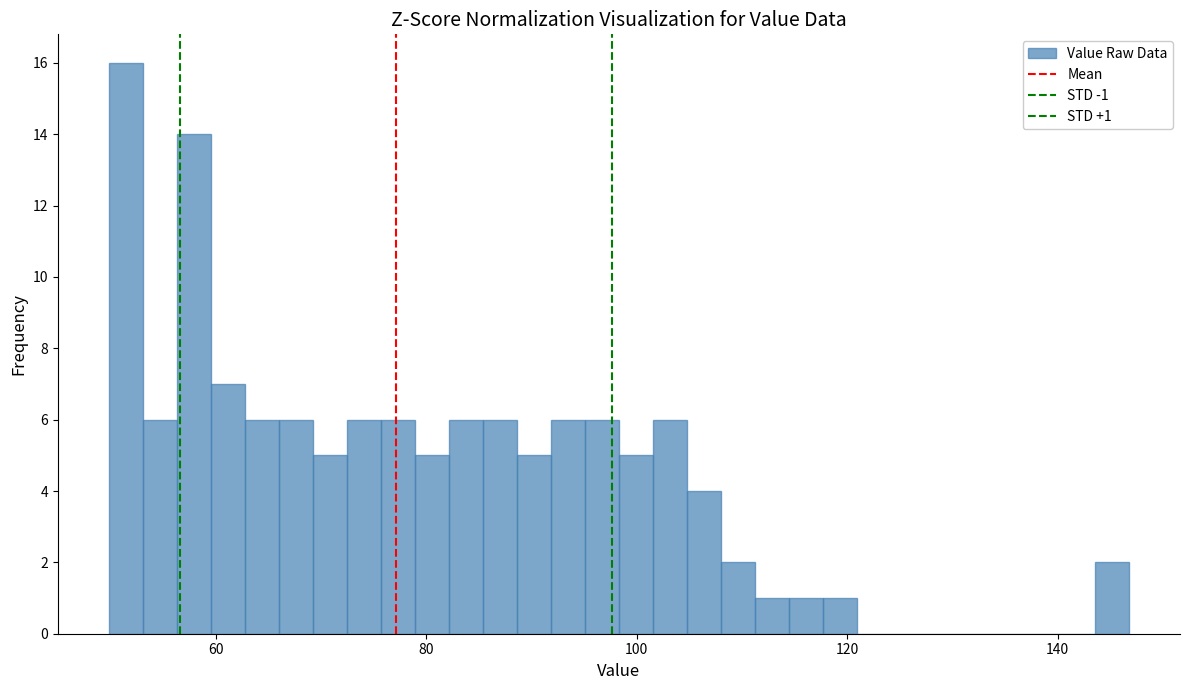

Around what value on the x-axis is the tallest bar? Give the approximate position of its centre, as read against the axis.

52